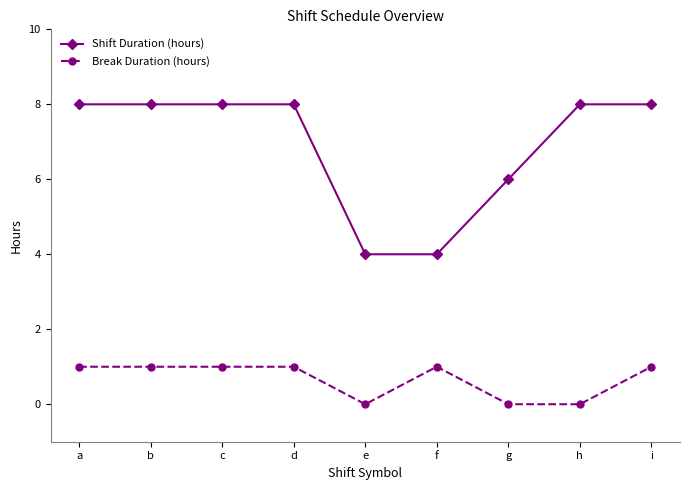

At d, list the series in order from largest to smallest.

Shift Duration (hours), Break Duration (hours)